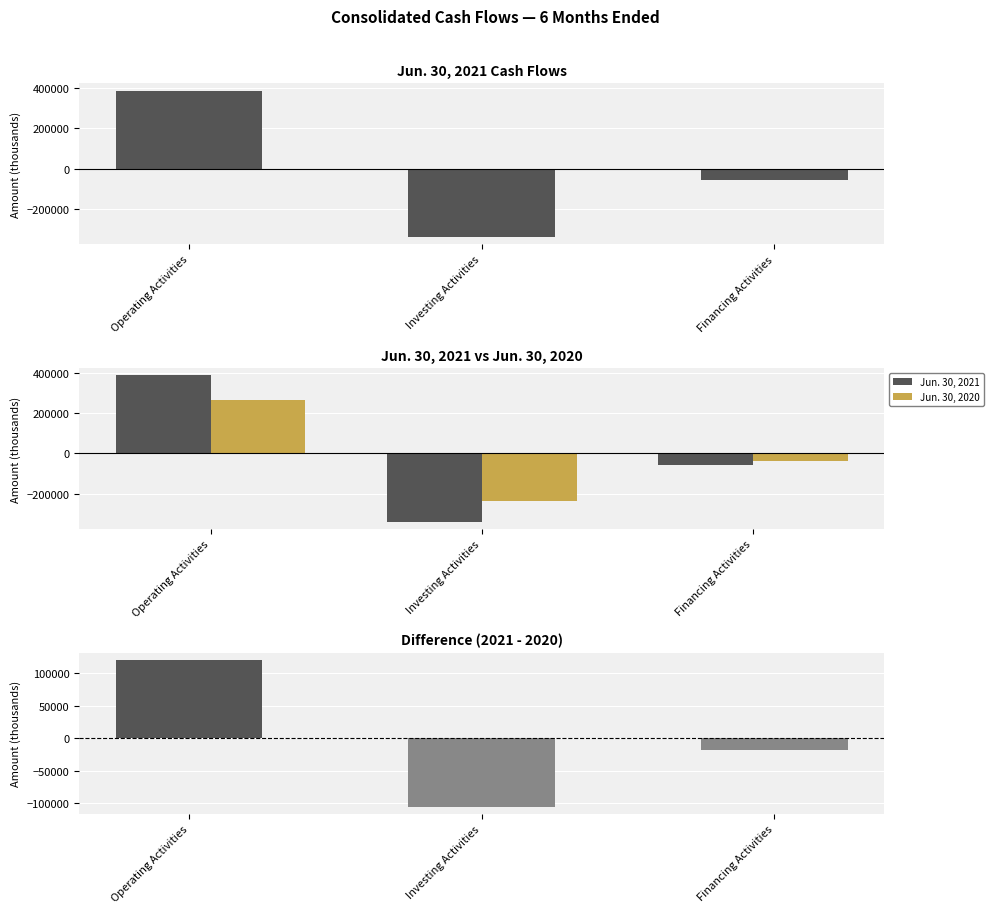

At which category does the chart reach its minimum across all series?

Investing Activities